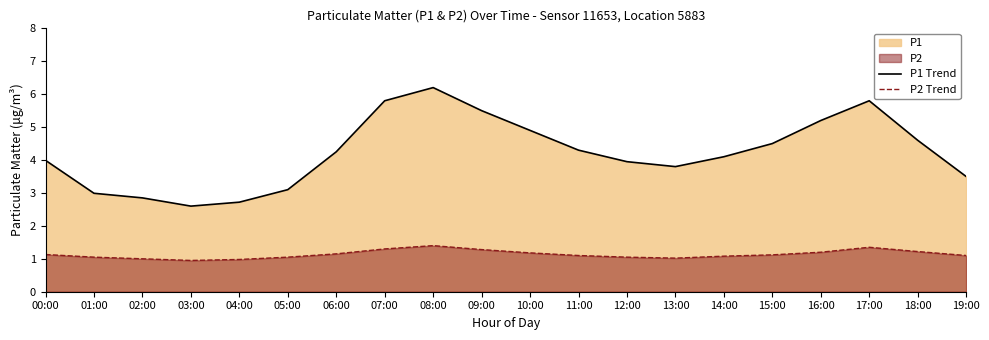

True or false: P1 Trend and P2 Trend intersect in this chart.

False